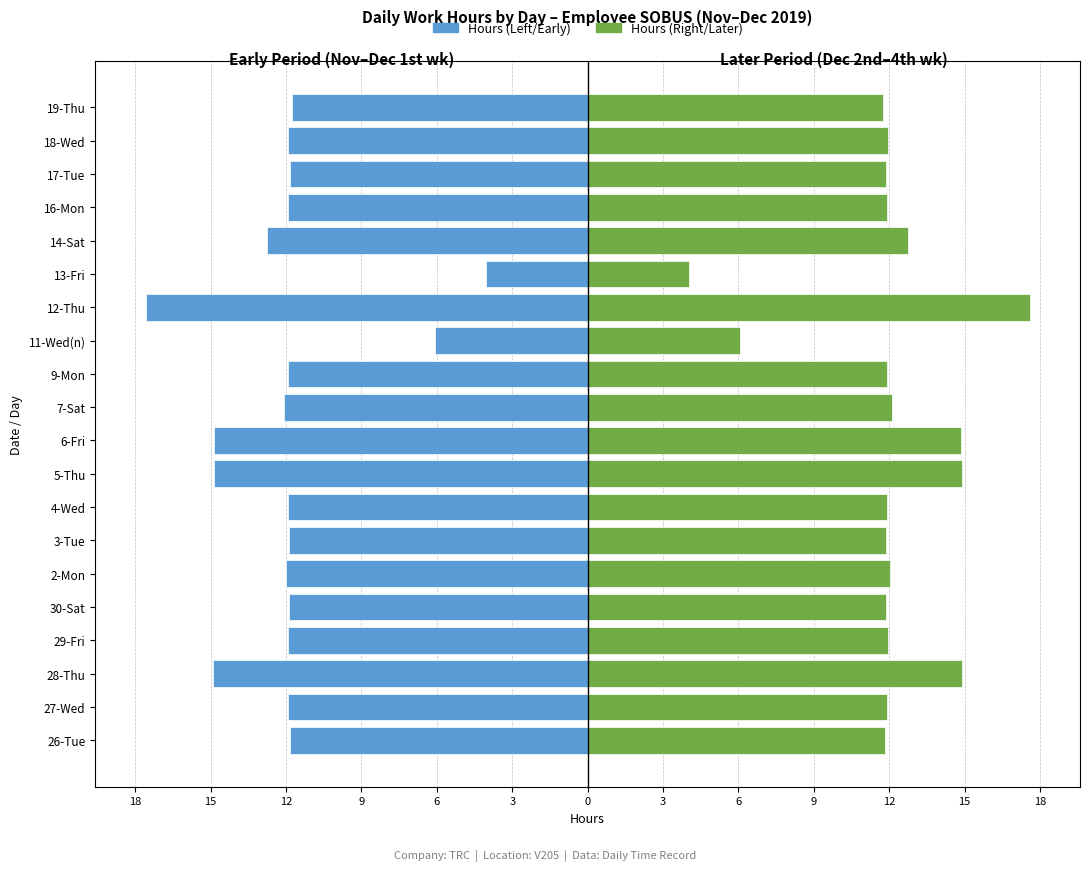

At which label is Regular Hours (Left Side) closest to -10?

19-Thu